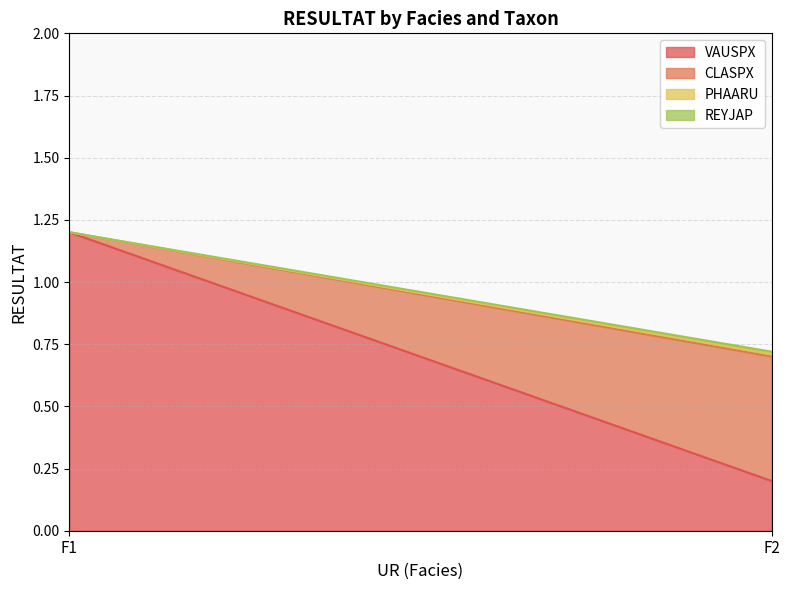

Which series has the widest spread of values?

VAUSPX